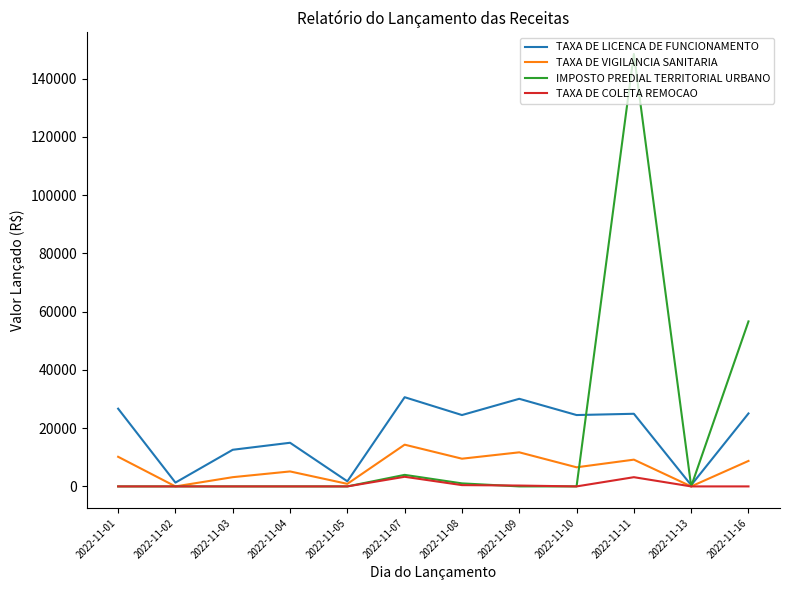

Where does the TAXA DE LICENCA DE FUNCIONAMENTO series first go above 24506?

2022-11-01